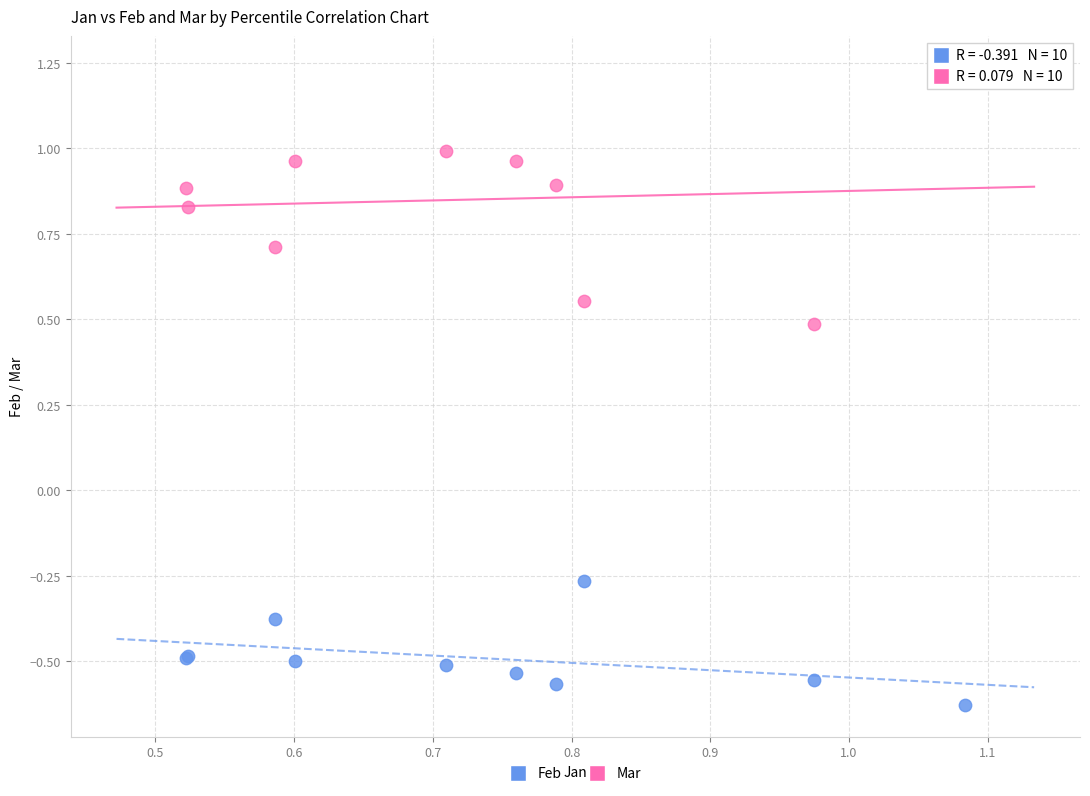

In the Mar series, what Y value is closest to 0?

0.5